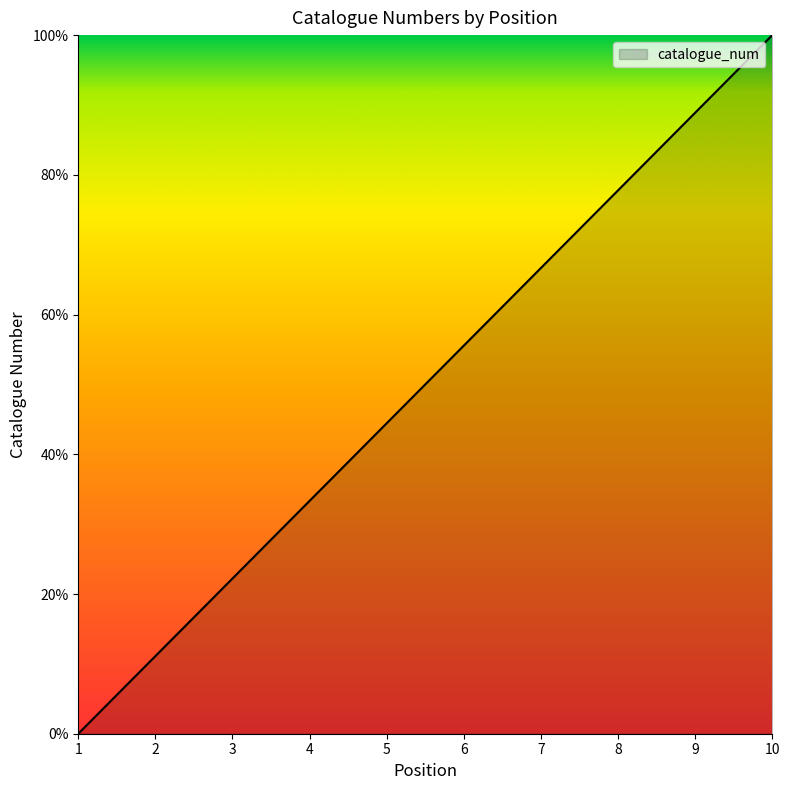

The value at 7 is 114.6. True or false?

False